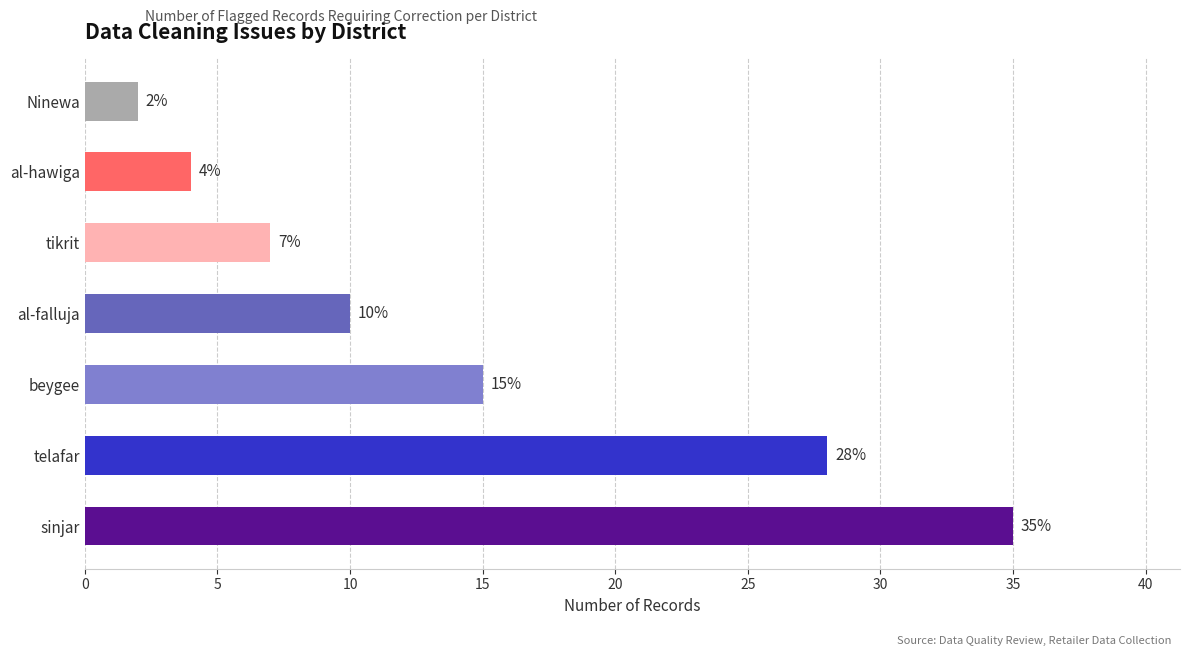

True or false: the data shows 35 at sinjar.

True